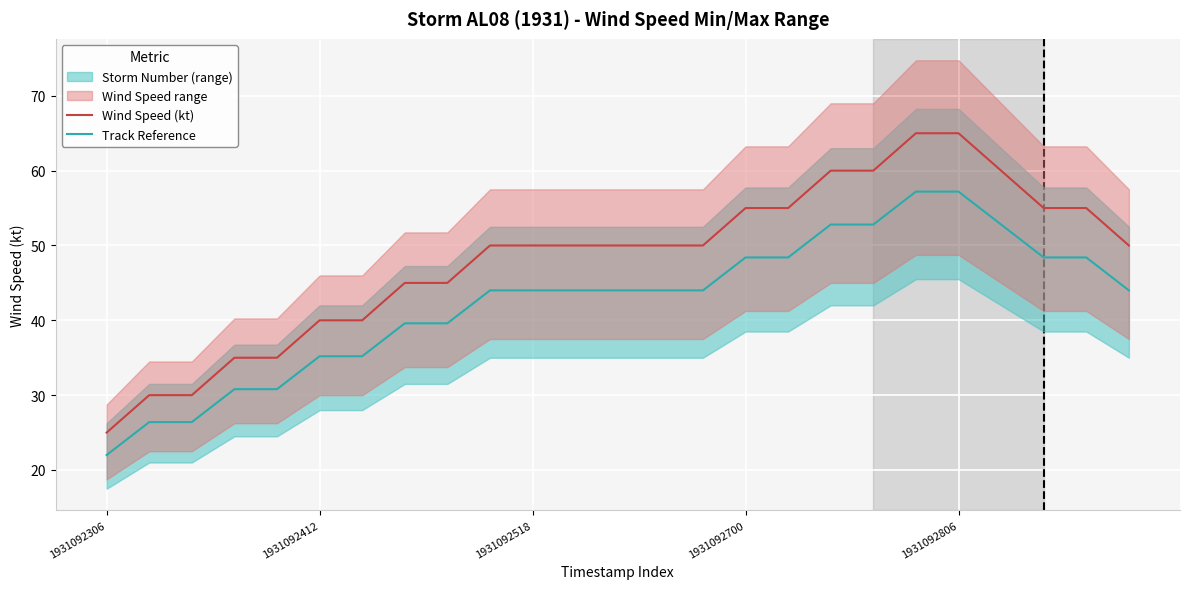

What is the minimum value shown in the chart?

22.0